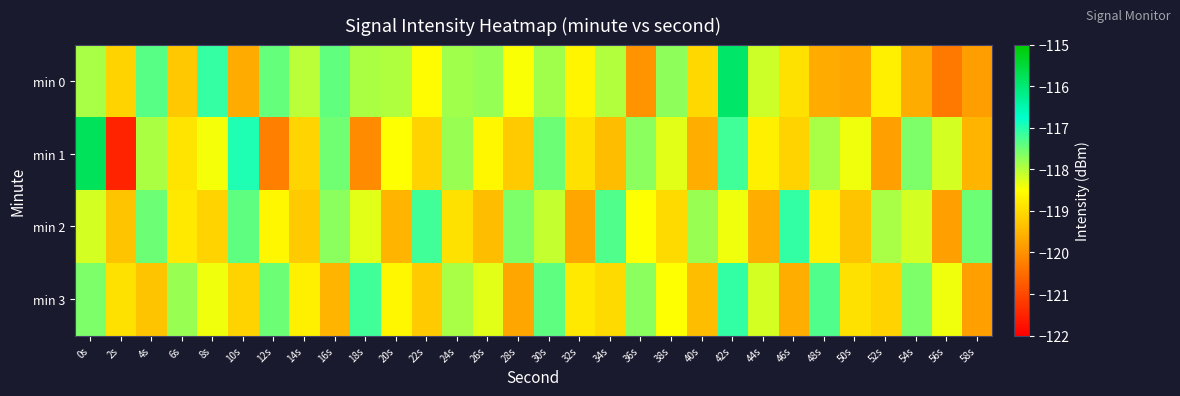

What is the total value across all series at 38s?

-473.5